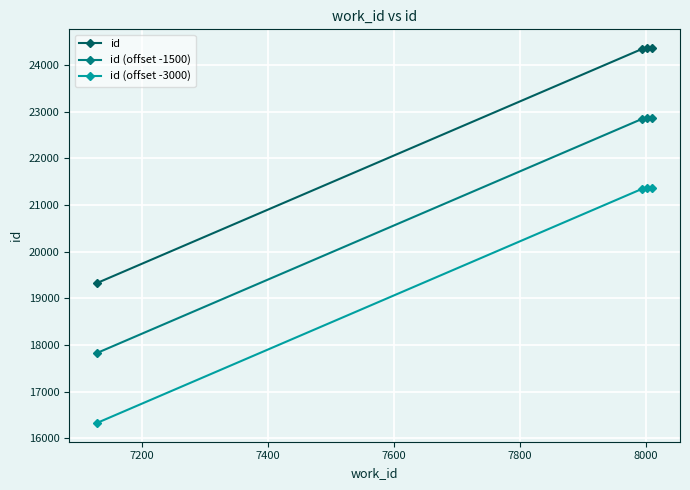

How many lines are shown in the chart?

3